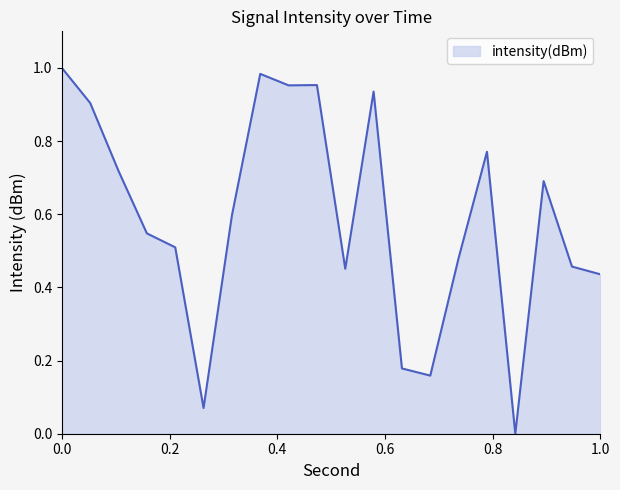

Reading right to left, extract all data points from this chart.

0.4	0.5	0.7	0.0	0.8	0.5	0.2	0.2	0.9	0.5	1.0	1.0	1.0	0.6	0.1	0.5	0.5	0.7	0.9	1.0